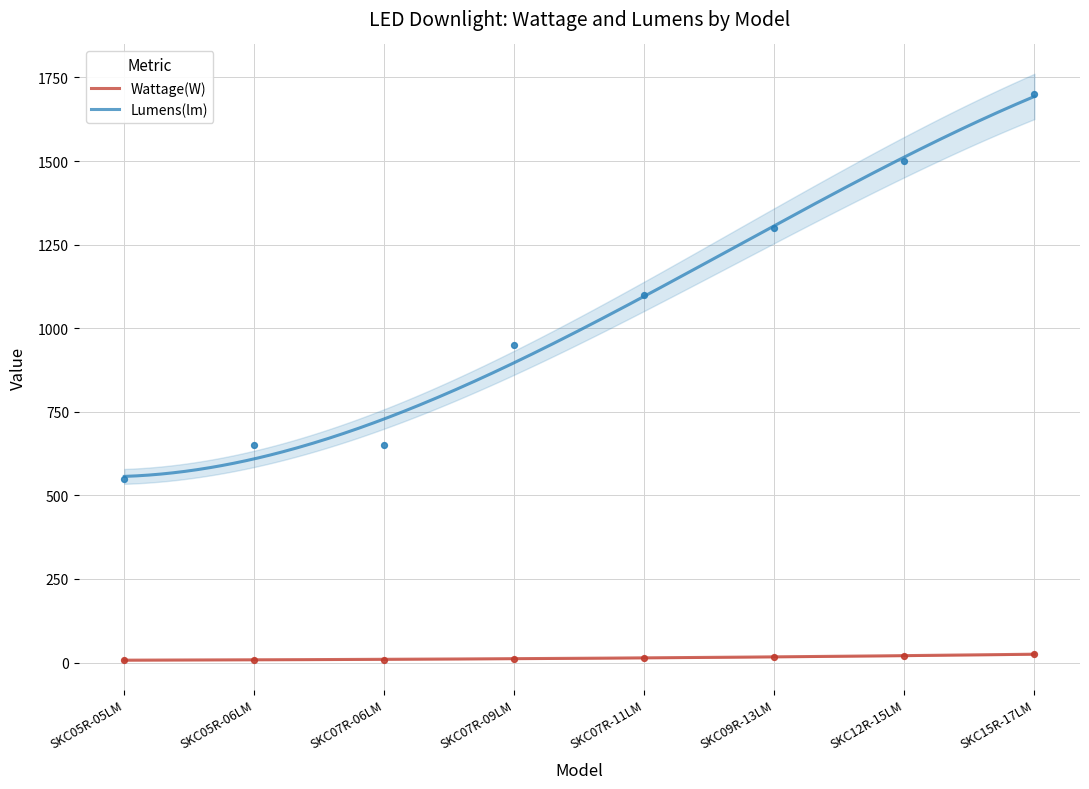

What are all the series names shown in the legend?

Wattage(W), Lumens(lm)